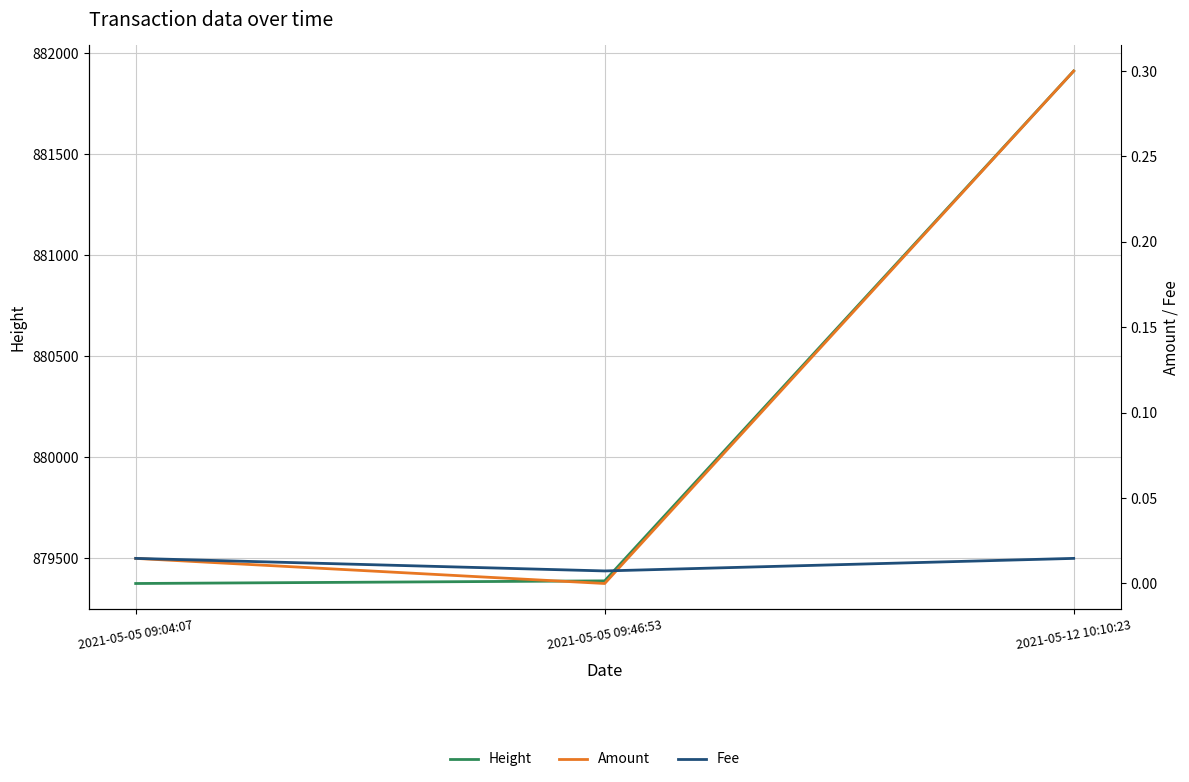

What position from the right is 2021-05-12 10:10:23?

1